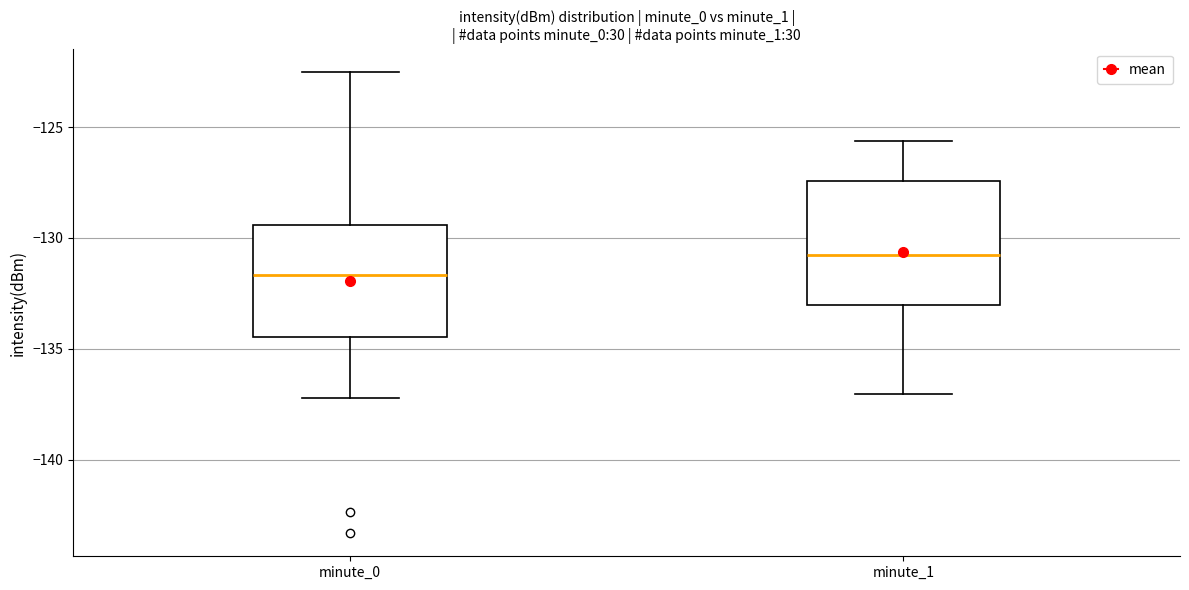

Reading left to right, read every box against the y-axis: the position of its median line, the range the box covers, and the ends of its whiskers. The values are not printed on the chart, so give them approximately, as read against the axis.

minute_0: median -131.5, box -134.5 to -129.5, whiskers -137.0 to -122.5
minute_1: median -131.0, box -133.0 to -127.5, whiskers -137.0 to -125.5